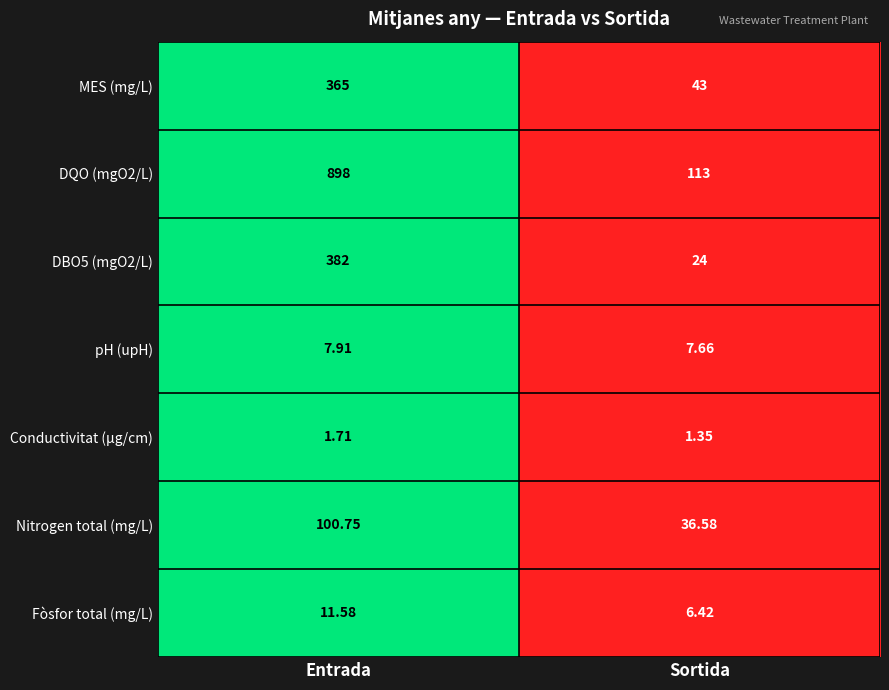

How many data points does each series have?

2